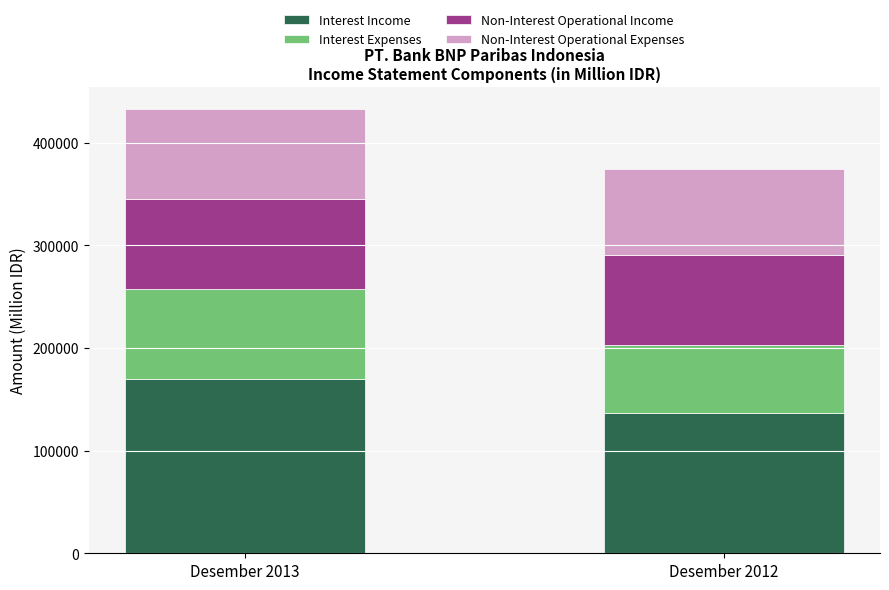

What is the highest value of the Interest Income series?

169525